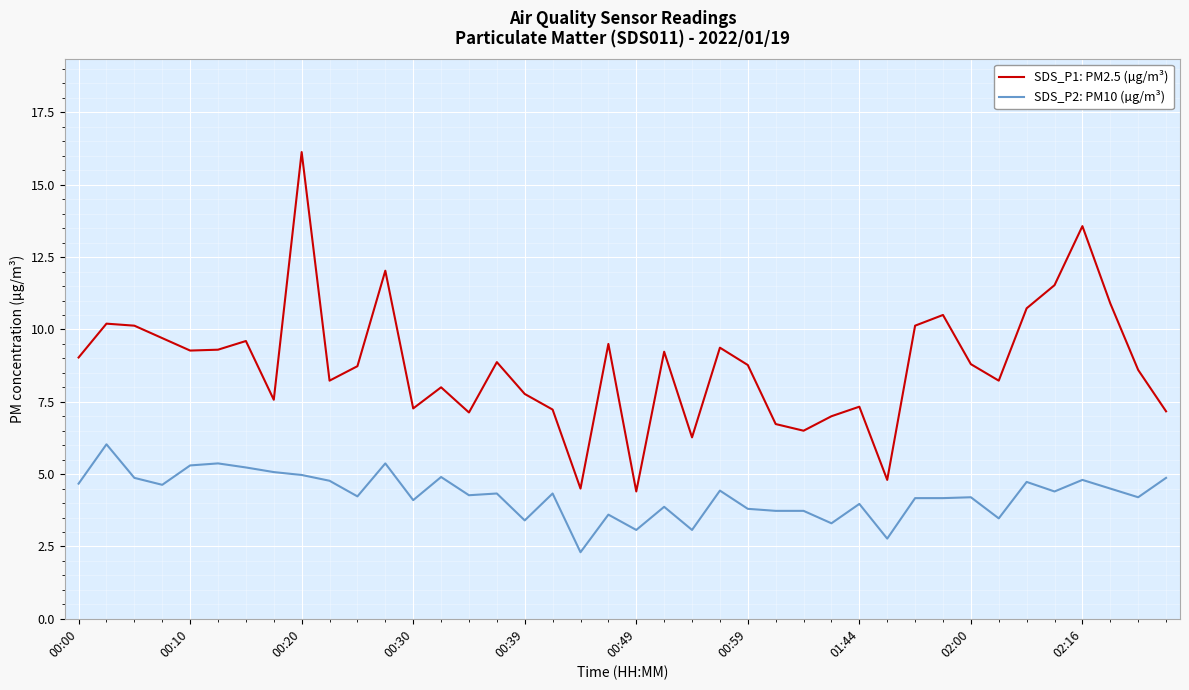

List the series in order of their peak value, highest first.

SDS_P1: PM2.5 (µg/m³), SDS_P2: PM10 (µg/m³)